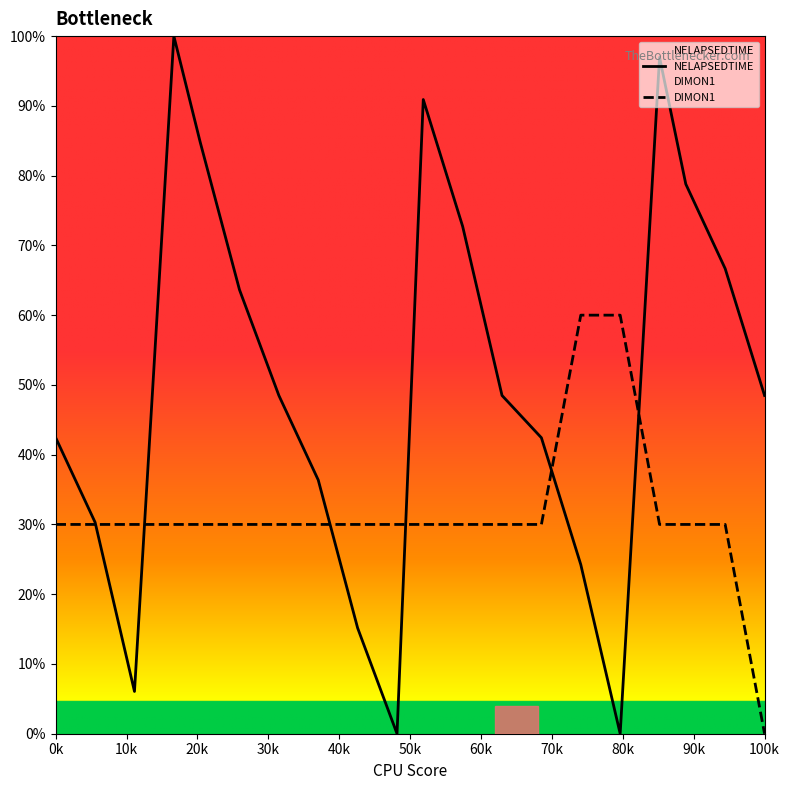

What is the sum of all DIMON1 values?

630.0